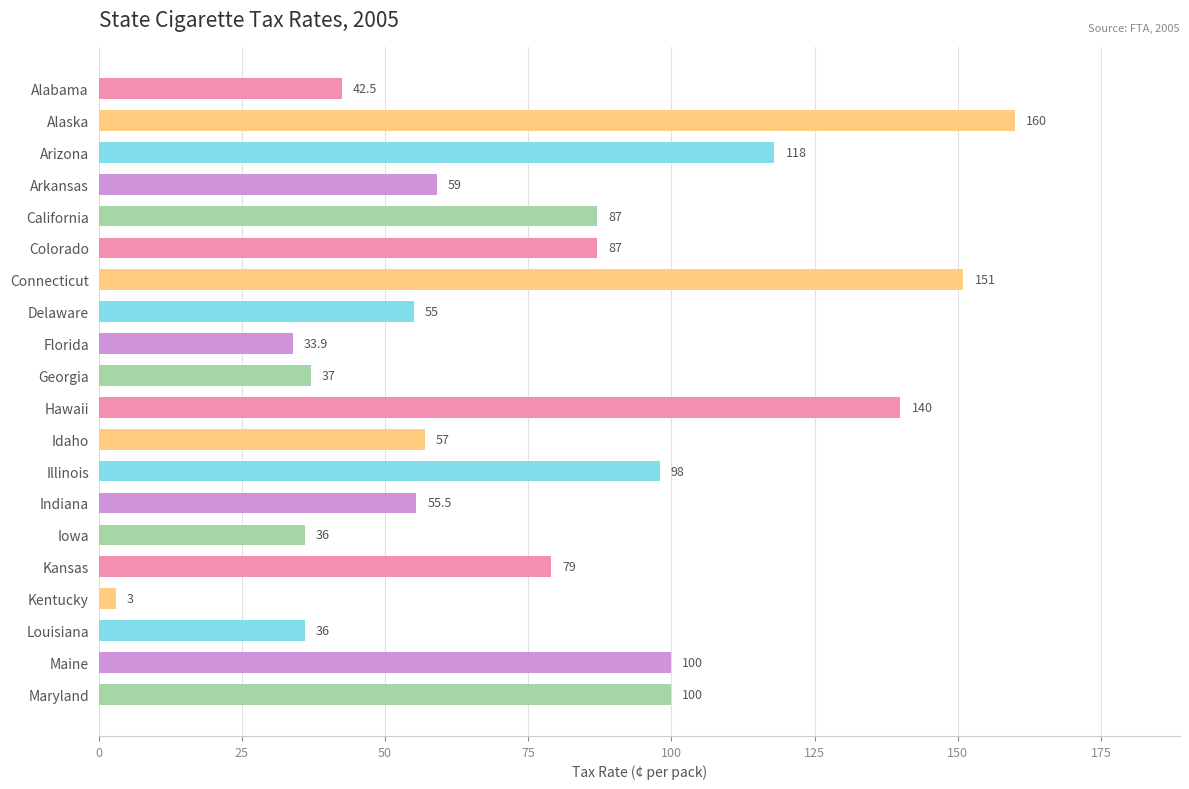

What is the sum of all values?

1534.9